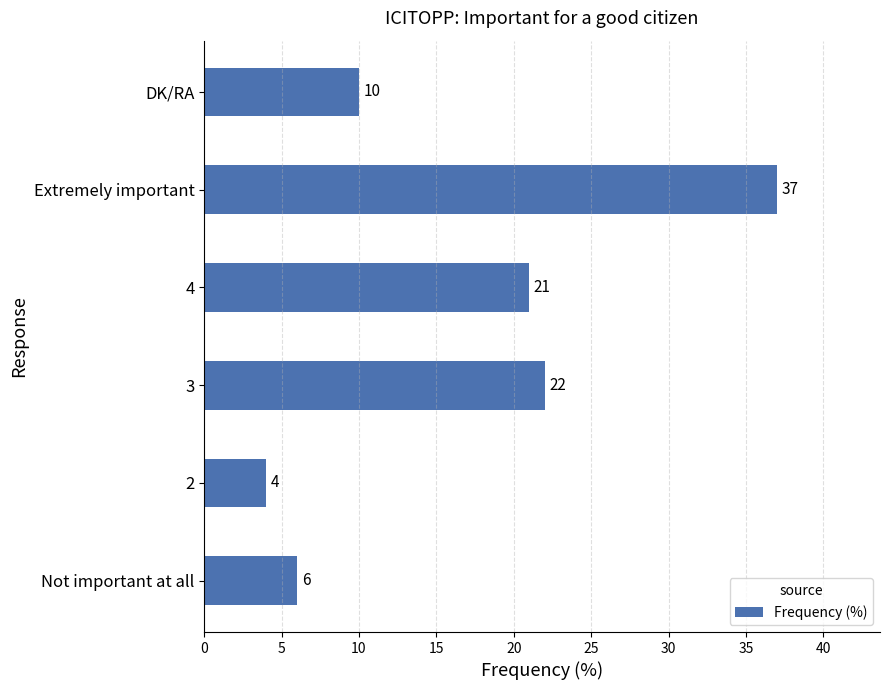

Rank the categories by value from lowest to highest.

2, Not important at all, DK/RA, 4, 3, Extremely important